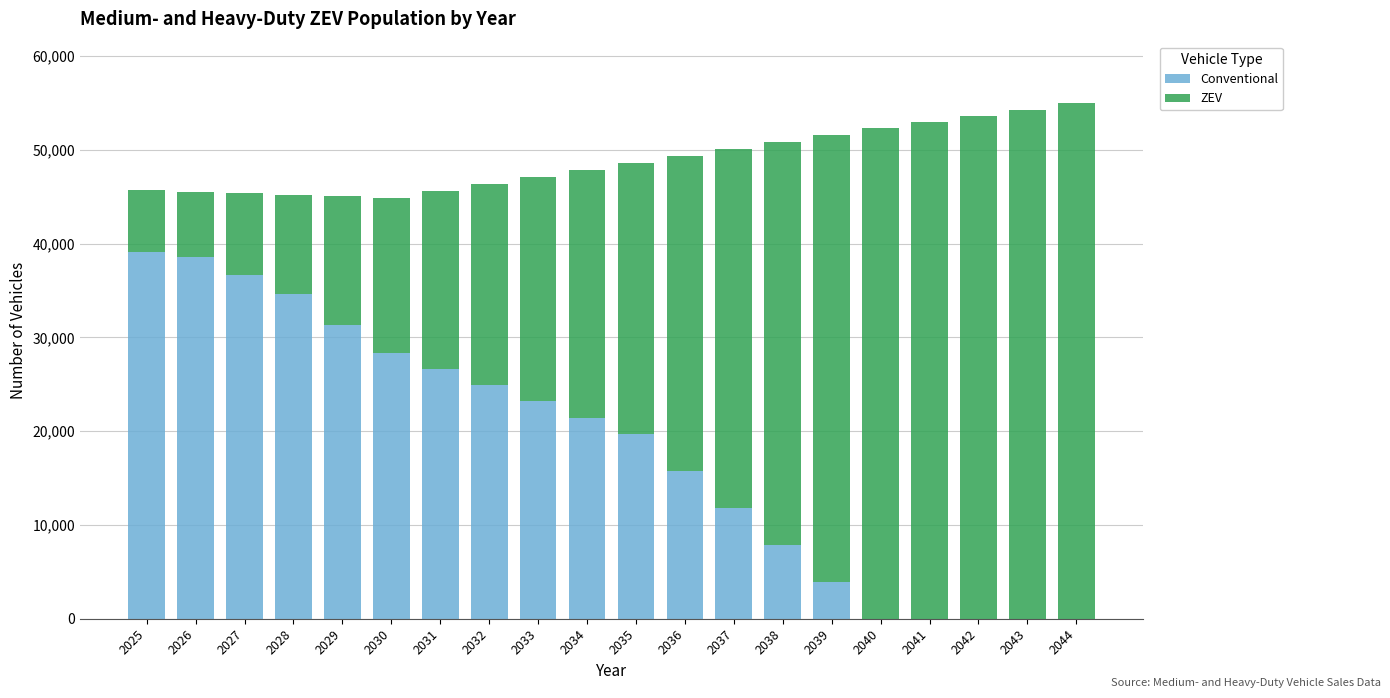

What is the total value across all series at 2028?

45236.6